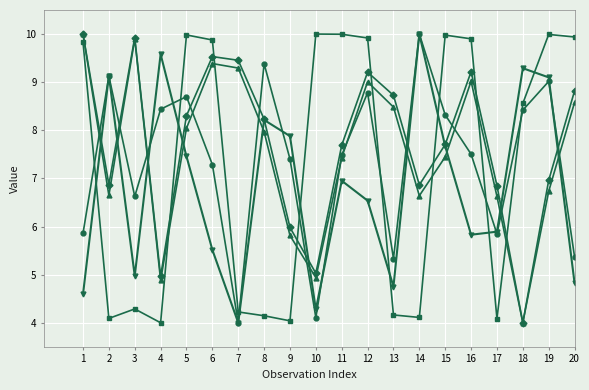

What is the maximum value shown in the chart?

10.0